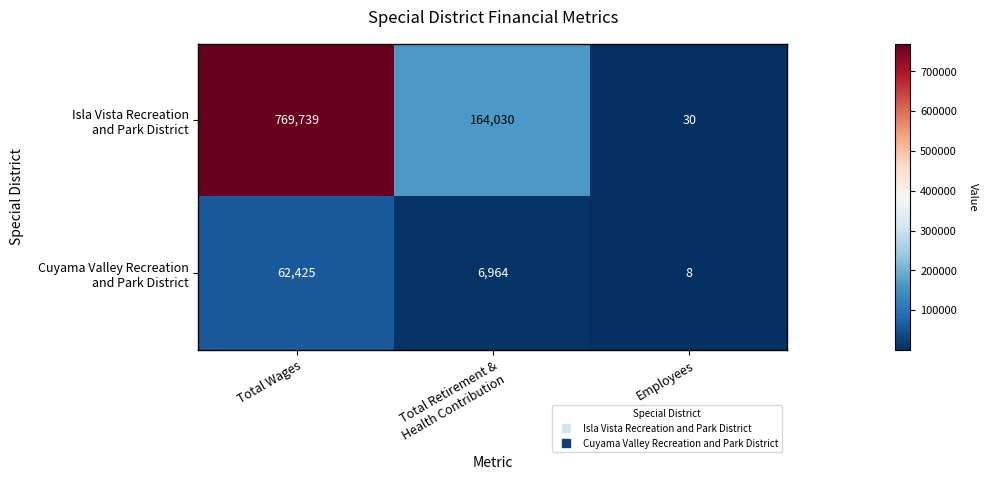

At which category is the sum across all series the highest?

Total Wages